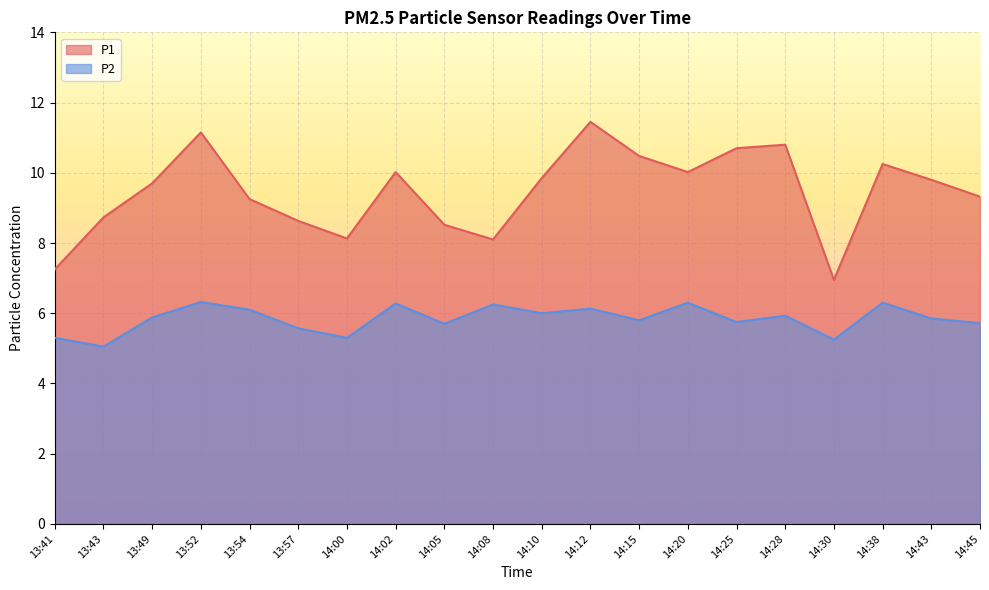

What are all the series names shown in the legend?

P1, P2